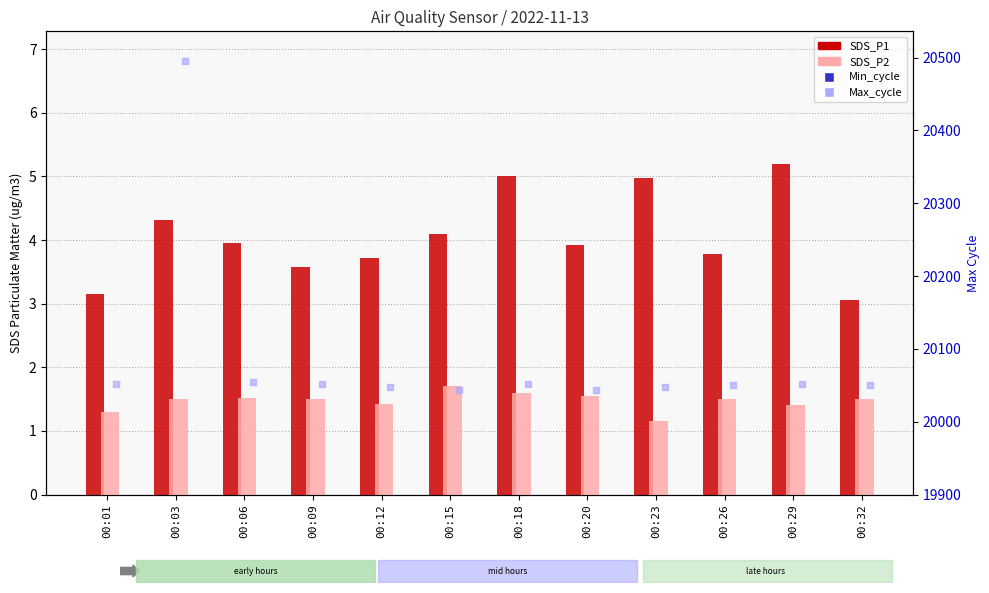

At how many categories does at least one series exceed 1909?

12